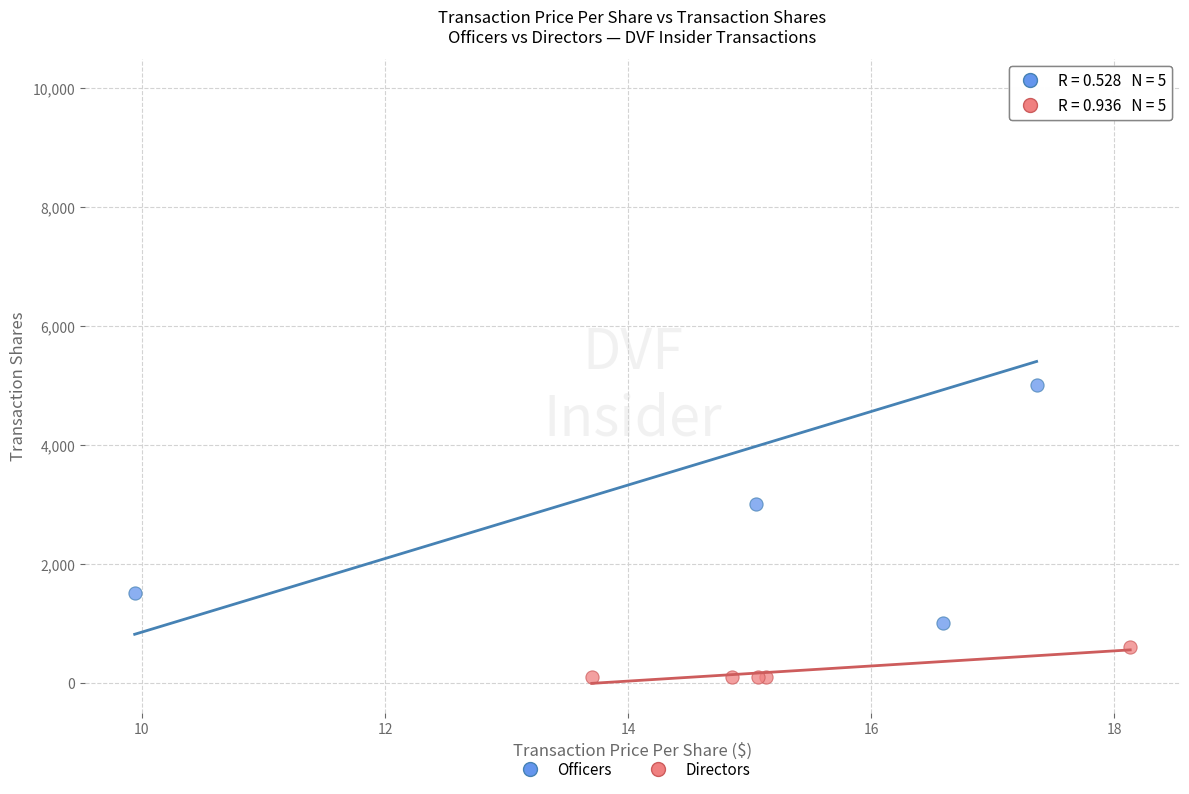

Which series has the widest spread of Y values?

Officers